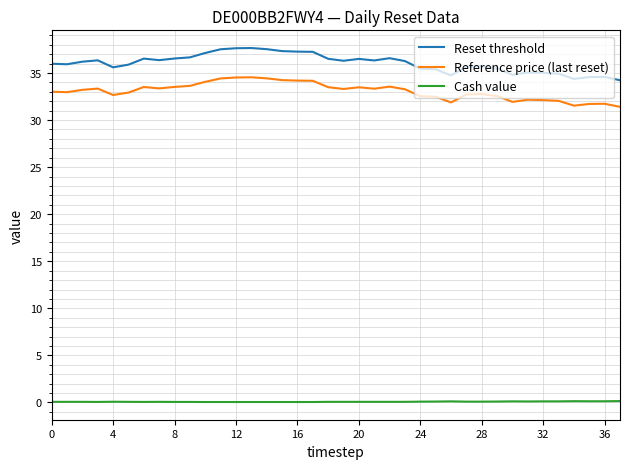

Rank the series by their maximum value, from lowest to highest.

Cash value, Reference price (last reset), Reset threshold